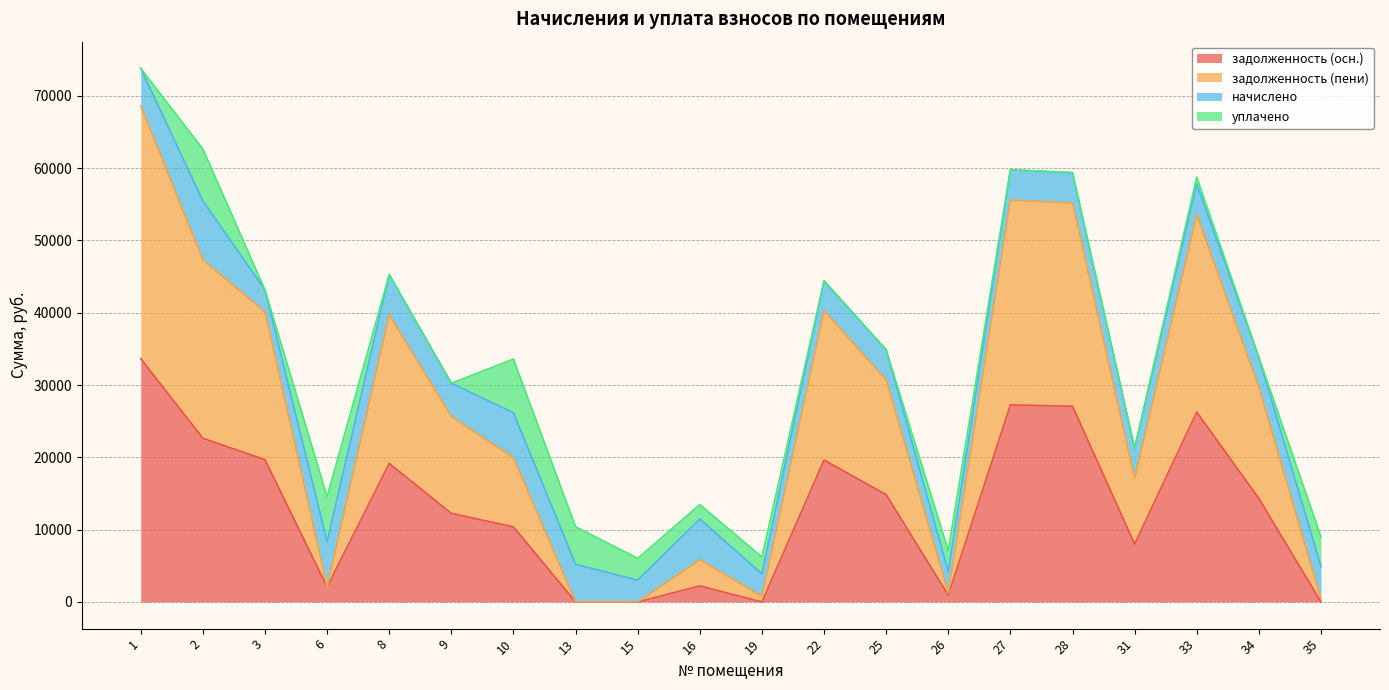

At which category does задолженность (пени) reach its first local peak?

8